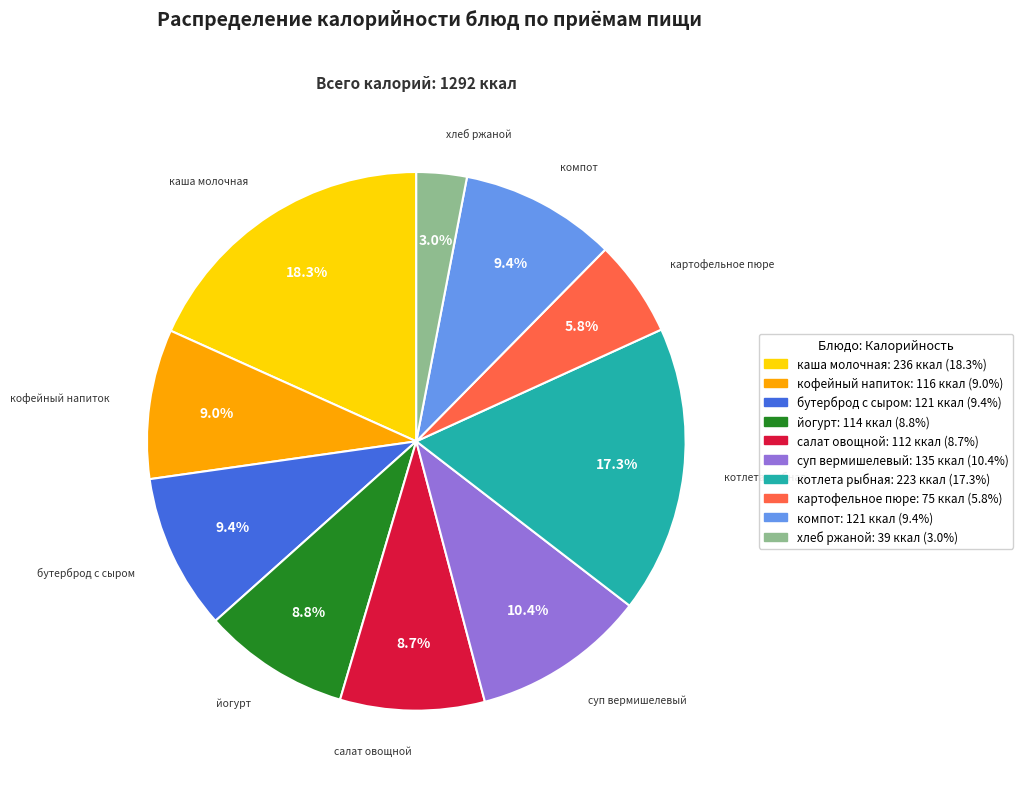

How many slices are in this pie chart?

10